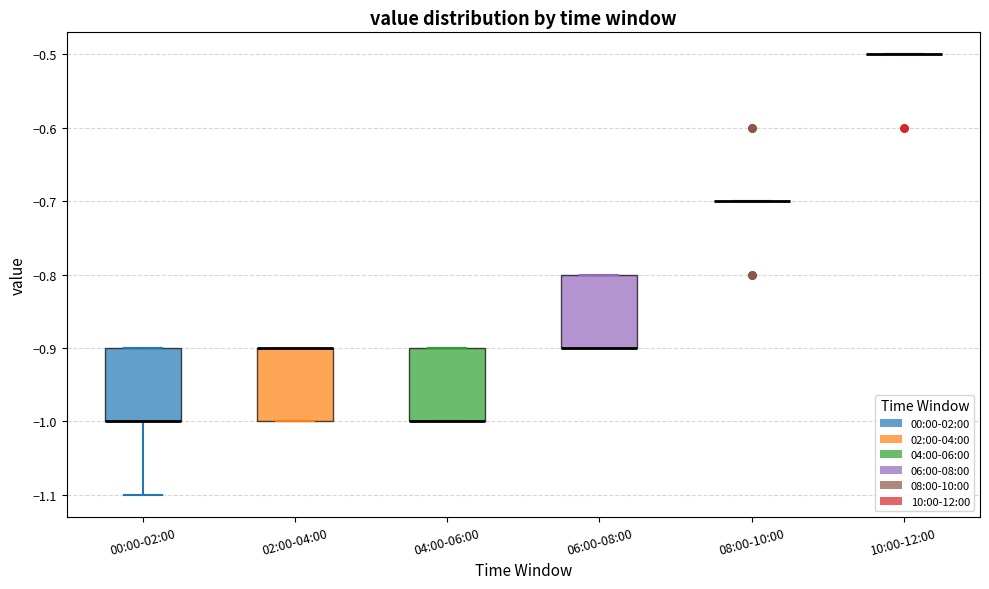

Reading left to right, transcribe this box plot: for each box, give where its median line is, the range the box spans, and where its two whiskers end, as read against the y-axis. The values are not printed on the chart, so give them approximately, as read against the axis.

00:00-02:00: median -1.0 (drawn on the box's lower edge), box -1.0 to -0.9, whiskers -1.1 to -0.9
02:00-04:00: median -0.9 (drawn on the box's upper edge), box -1.0 to -0.9, whiskers -1.0 to -0.9
04:00-06:00: median -1.0 (drawn on the box's lower edge), box -1.0 to -0.9, whiskers -1.0 to -0.9
06:00-08:00: median -0.9 (drawn on the box's lower edge), box -0.9 to -0.8, whiskers -0.9 to -0.8
08:00-10:00: box collapsed to a line at -0.7, whiskers -0.7 to -0.7
10:00-12:00: box collapsed to a line at -0.5, whiskers -0.5 to -0.5